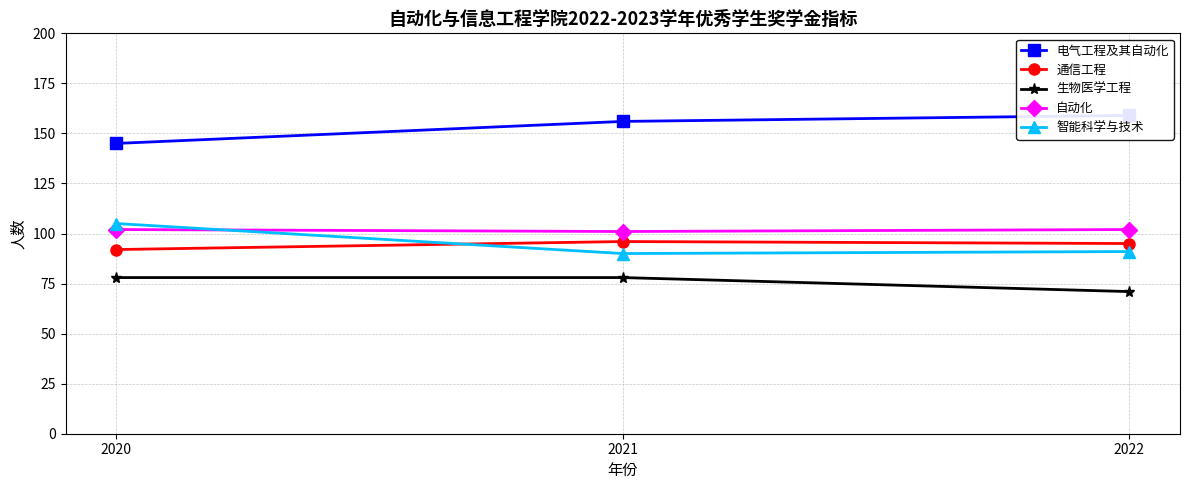

Reading right to left, list all the values displayed in this chart.

电气工程及其自动化: 2022=159	2021=156	2020=145
通信工程: 2022=95	2021=96	2020=92
生物医学工程: 2022=71	2021=78	2020=78
自动化: 2022=102	2021=101	2020=102
智能科学与技术: 2022=91	2021=90	2020=105